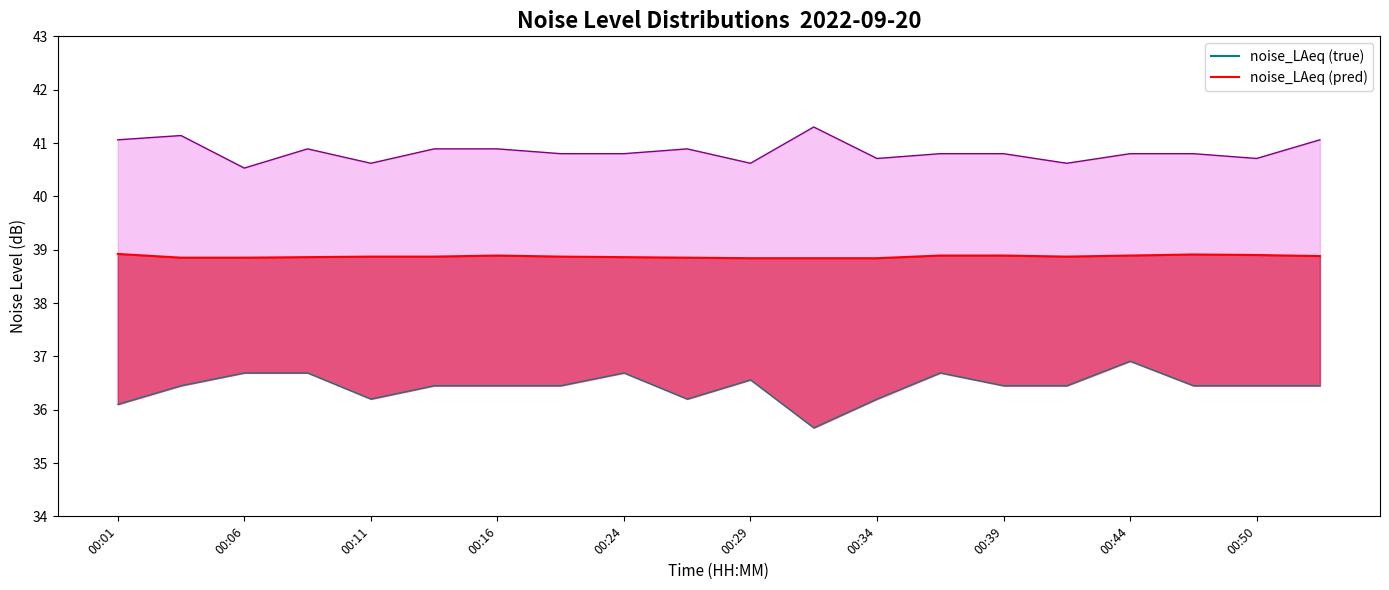

Read the noise_LAeq value at 00:44.

38.9